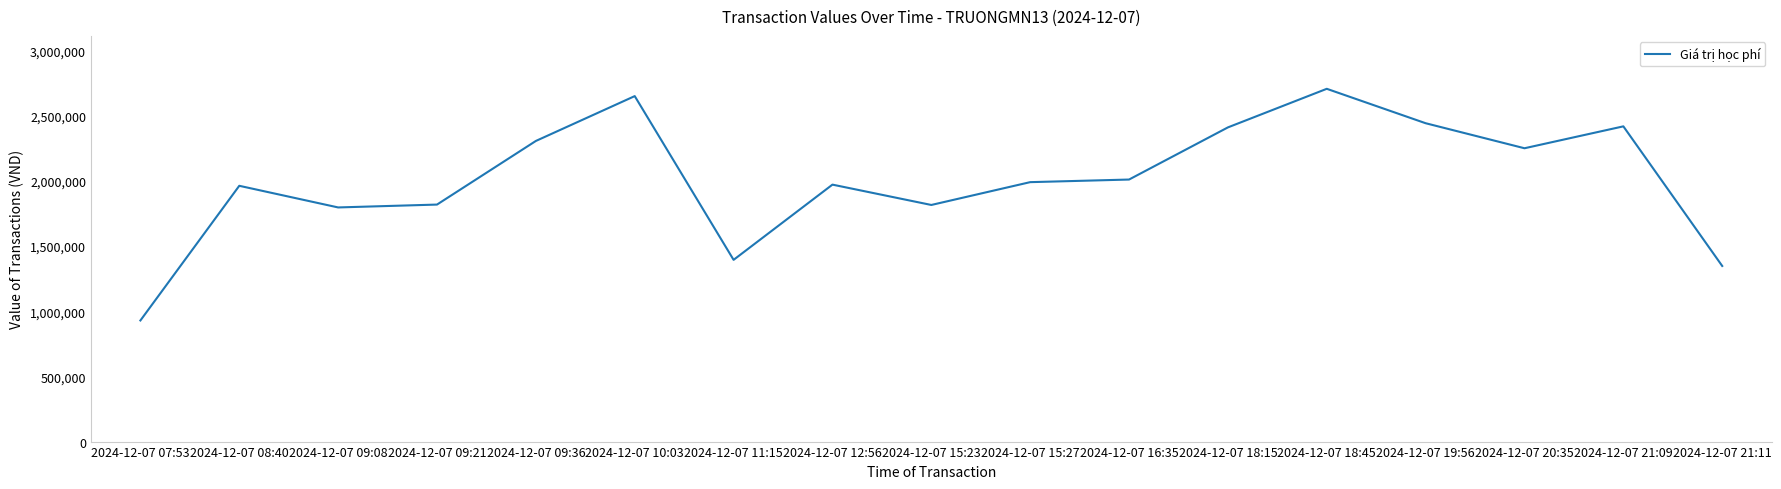

What is the difference between the maximum and minimum values?

1777000